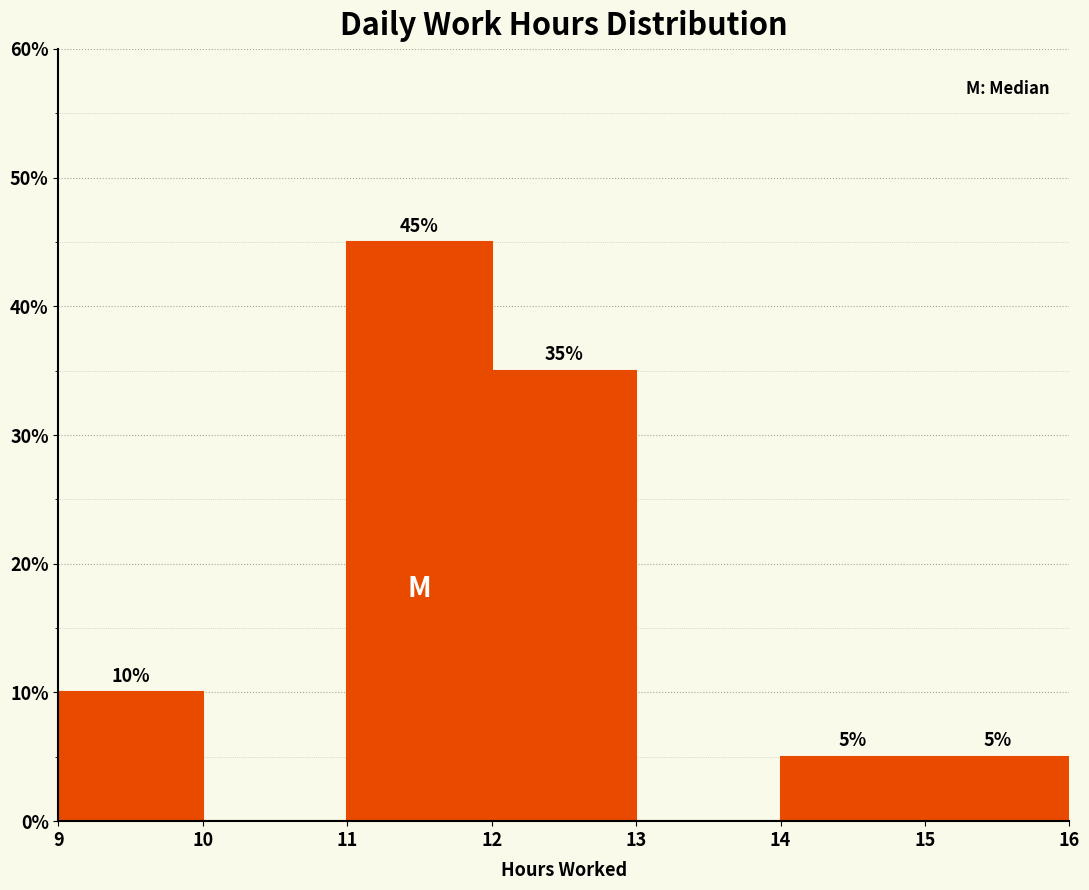

Over which range of the x-axis is the bar tallest?

11 to 12